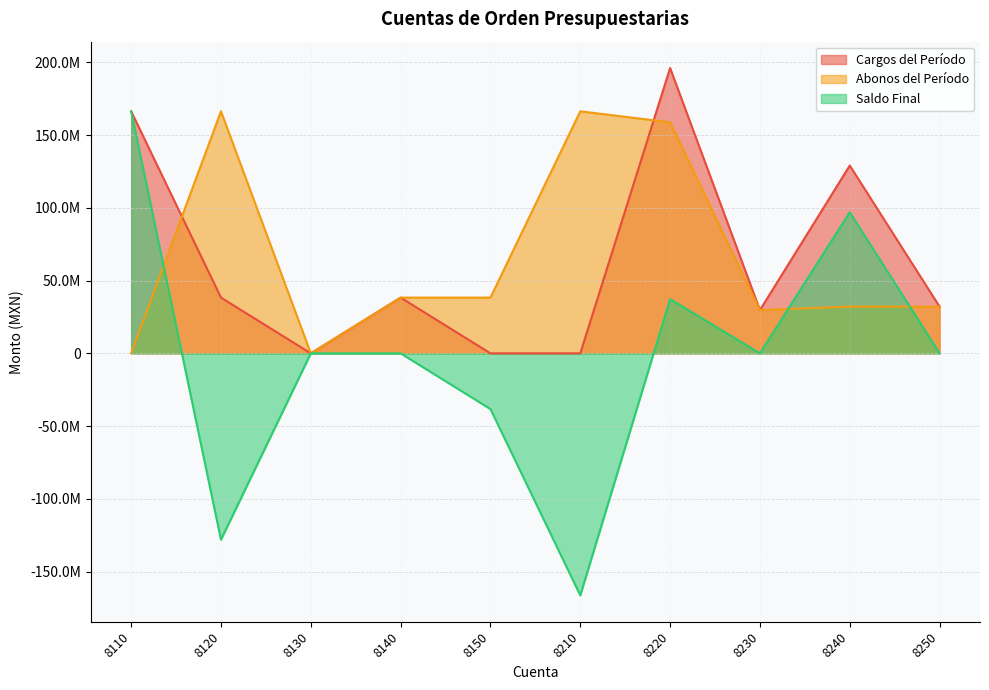

How many times do Abonos del Período and Cargos del Período cross each other?

2